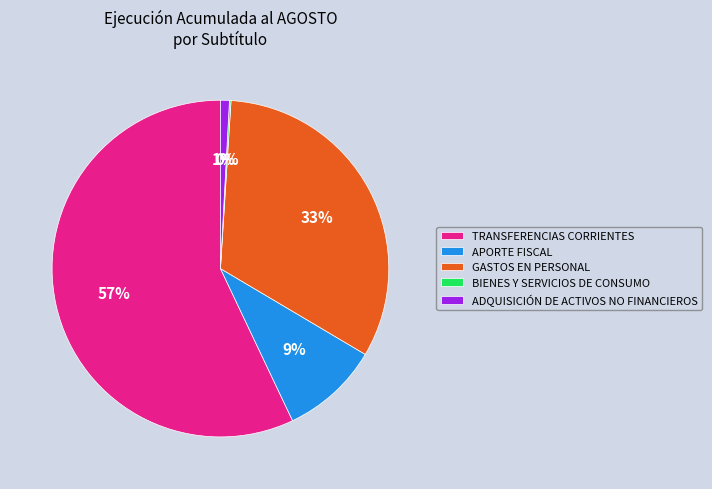

Which has a higher value, ADQUISICIÓN DE ACTIVOS NO FINANCIEROS or APORTE FISCAL?

APORTE FISCAL